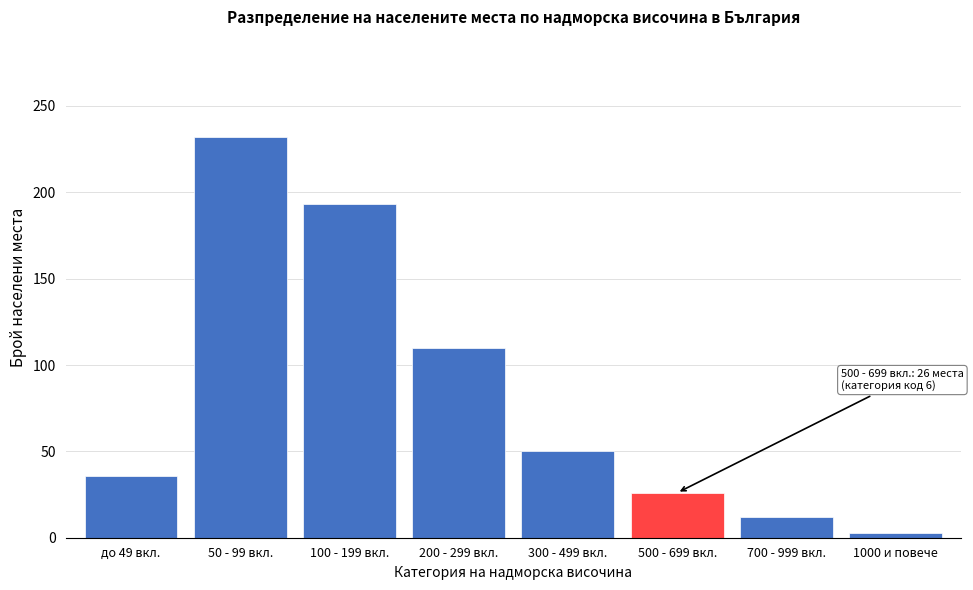

Reading right to left, what are all the values shown in this chart?

1000 и повече=3	700 - 999 вкл.=12	500 - 699 вкл.=26	300 - 499 вкл.=50	200 - 299 вкл.=110	100 - 199 вкл.=193	50 - 99 вкл.=232	до 49 вкл.=36